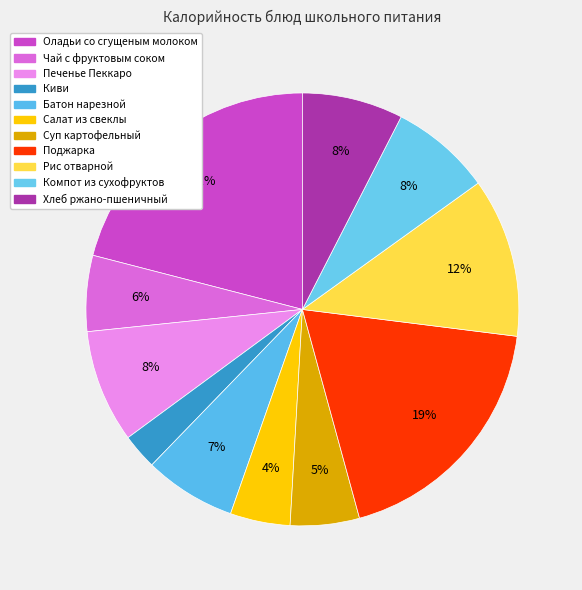

Rank the categories by value from lowest to highest.

Киви, Салат из свеклы с сыром и чесноком, Суп картофельный, Чай с фруктовым соком, Батон нарезной, Компот из смеси сухофруктов, Хлеб ржано-пшеничный, Печенье Пеккаро, Рис отварной, Поджарка, Оладьи со сгущеным молоком